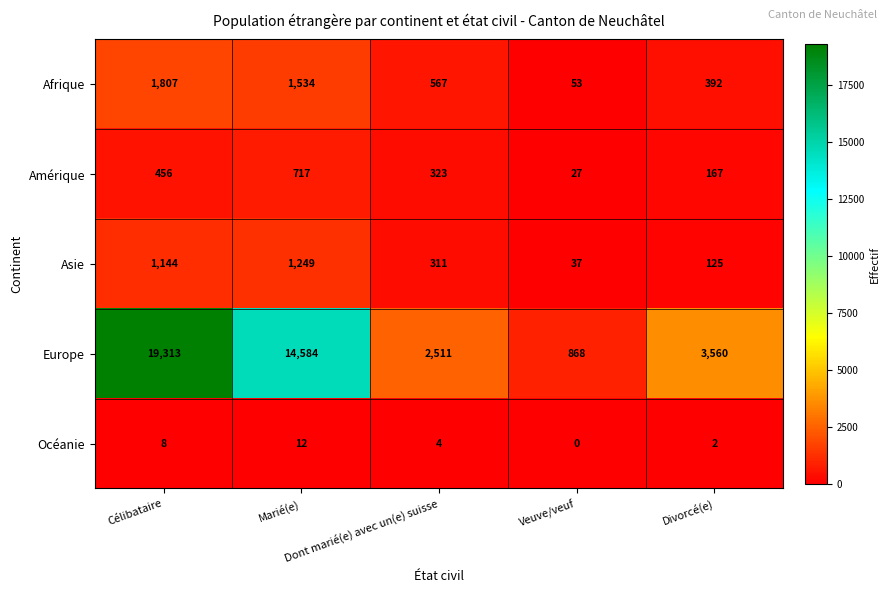

What is the average value of the Afrique series?

871